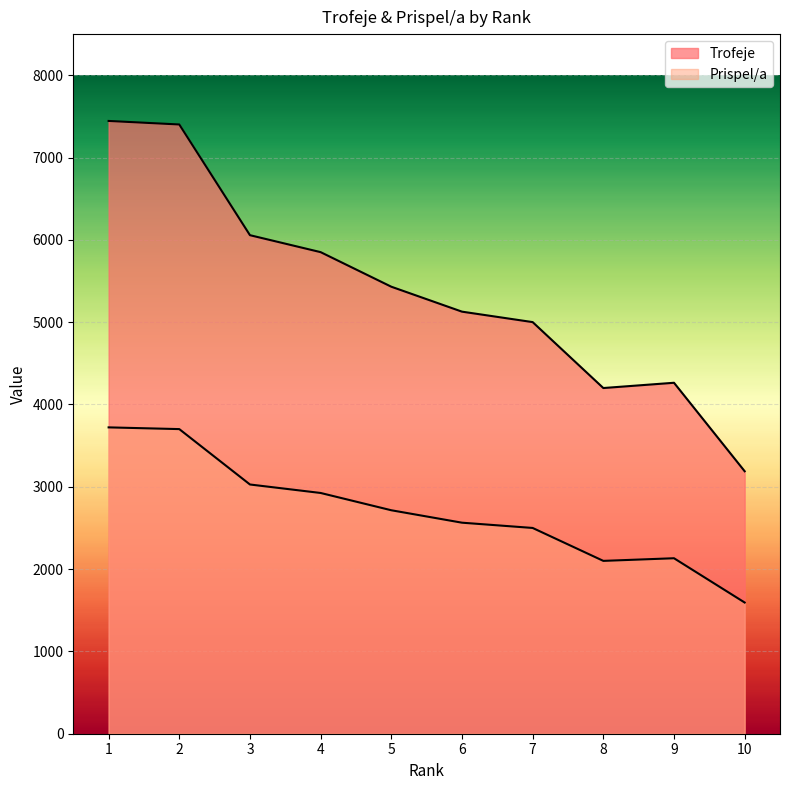

What is the average value of the Prispel/a series?

2698